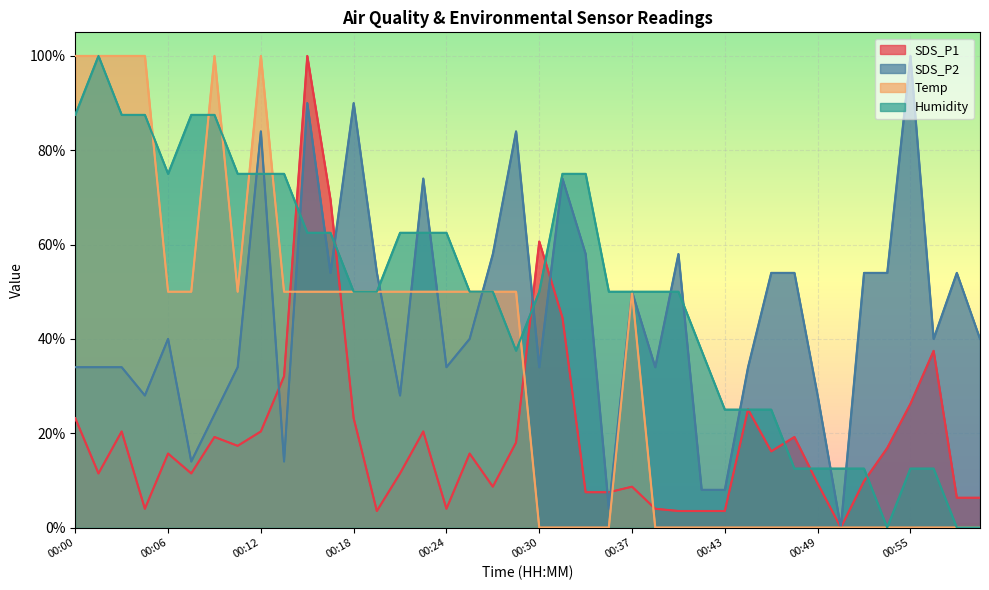

Between 00:57 and 00:26, which is larger?

00:57